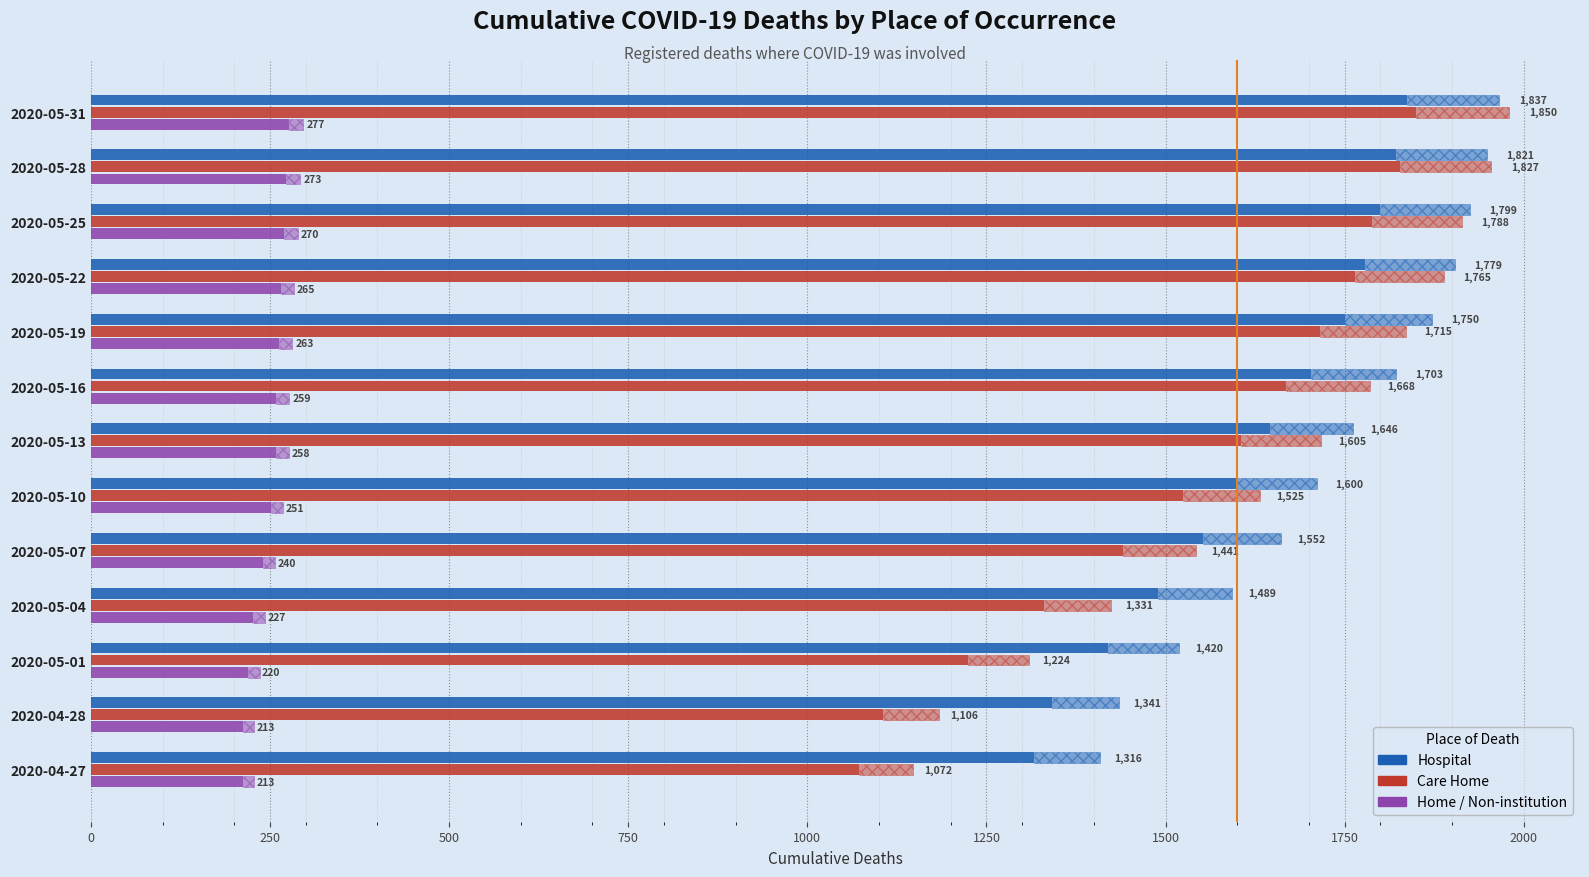

Which series changed the most between 2020-05-19 and 2020-05-13?

Care Home